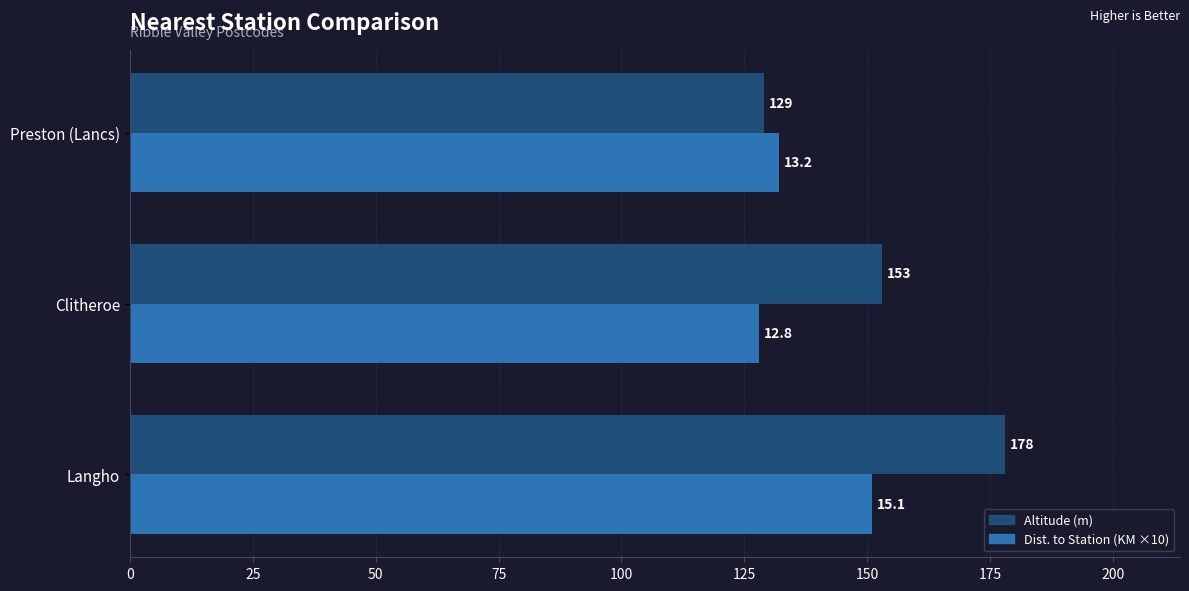

Where is Altitude (m) nearest to the value 153?

Clitheroe